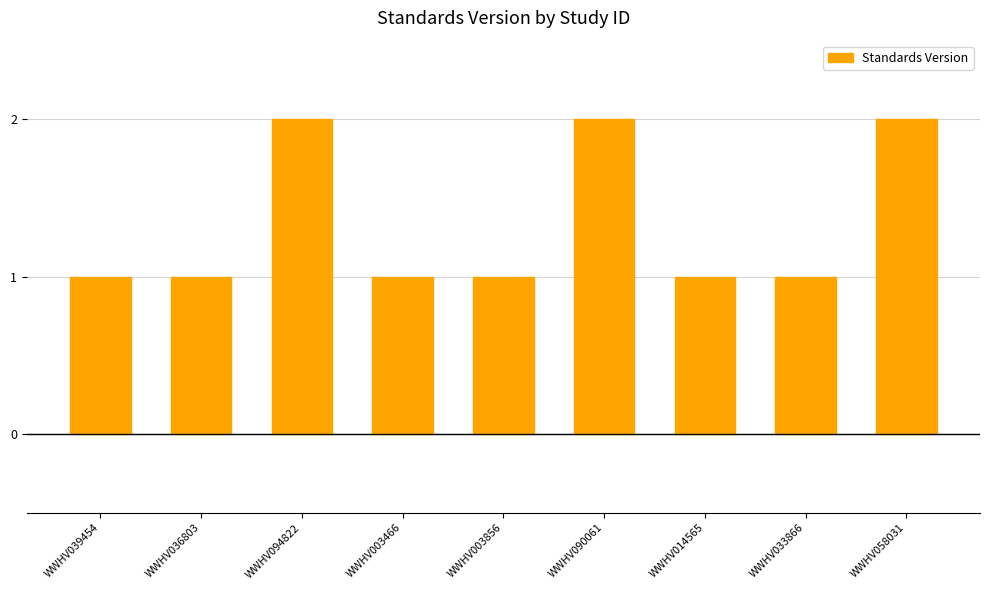

The value at WWHV033866 is 0. True or false?

False